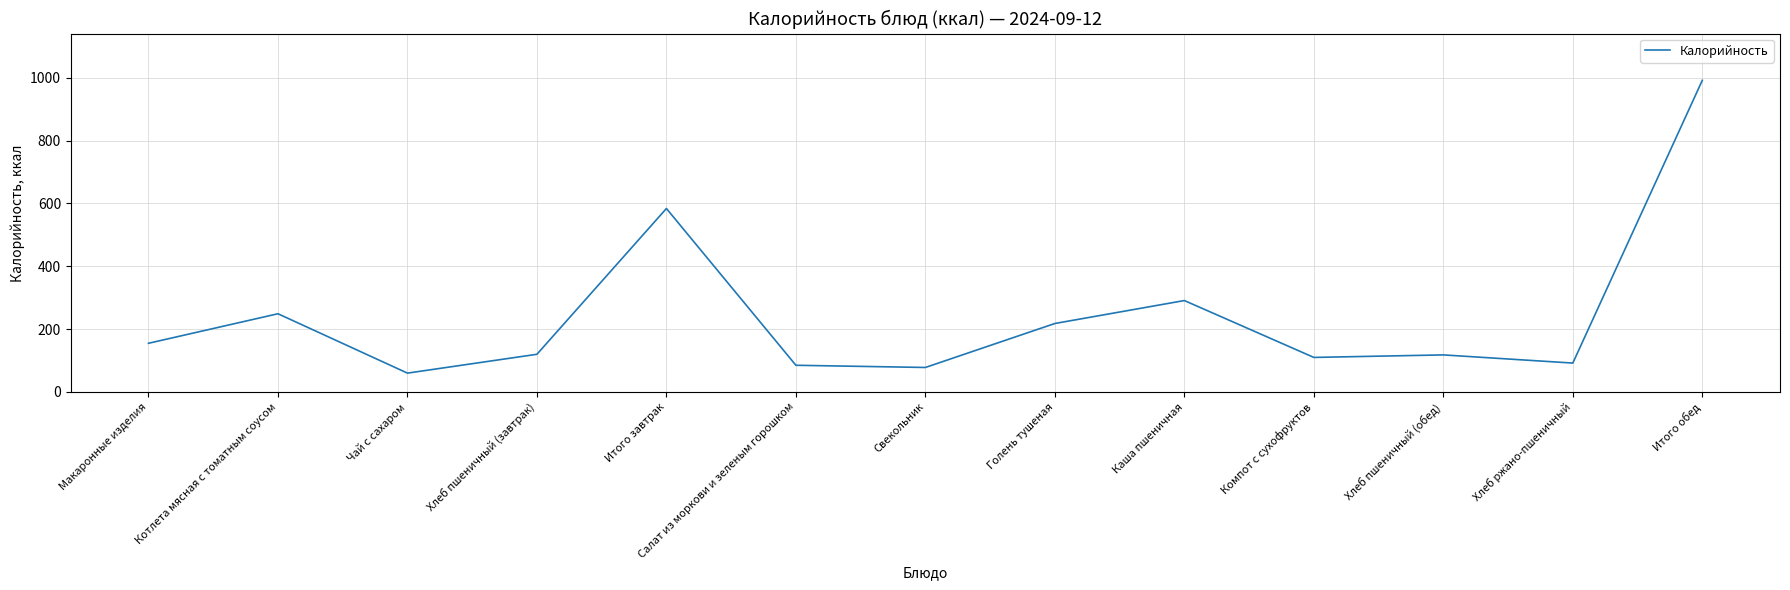

Where is the first local maximum?

Котлета мясная с томатным соусом